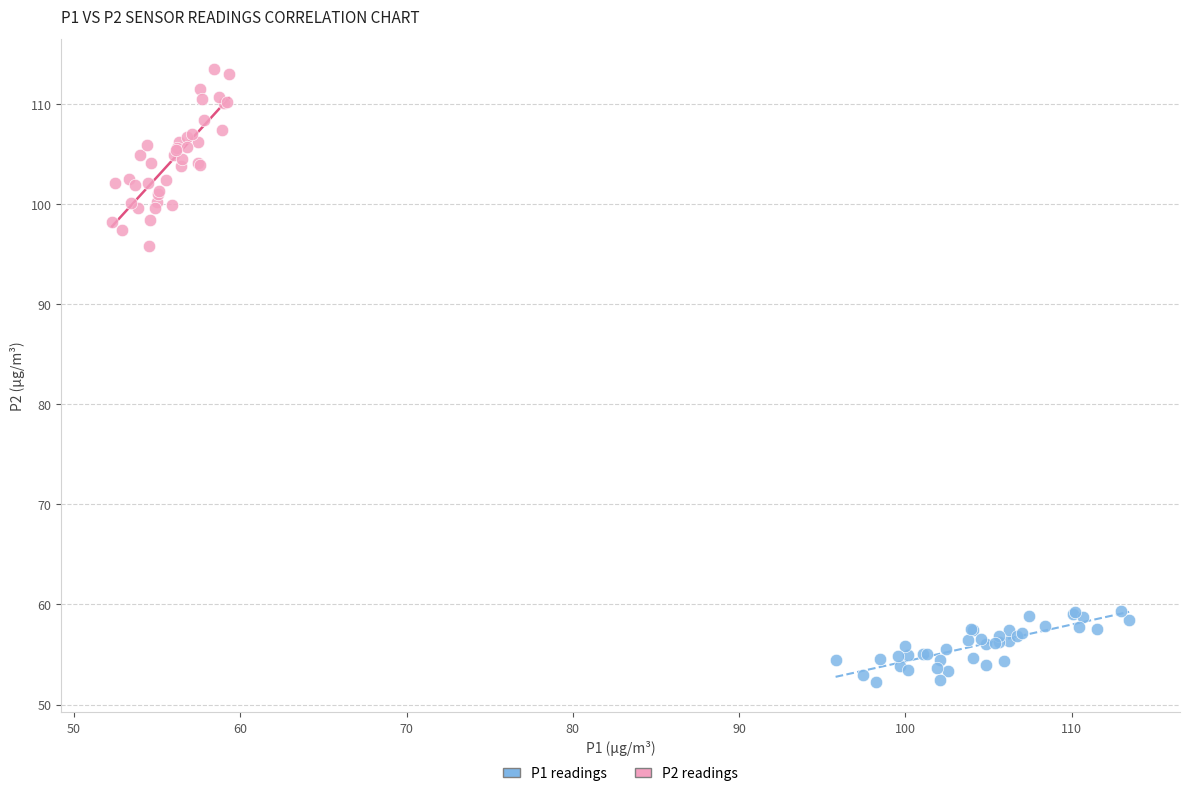

Which series has the widest spread of Y values?

P2 readings